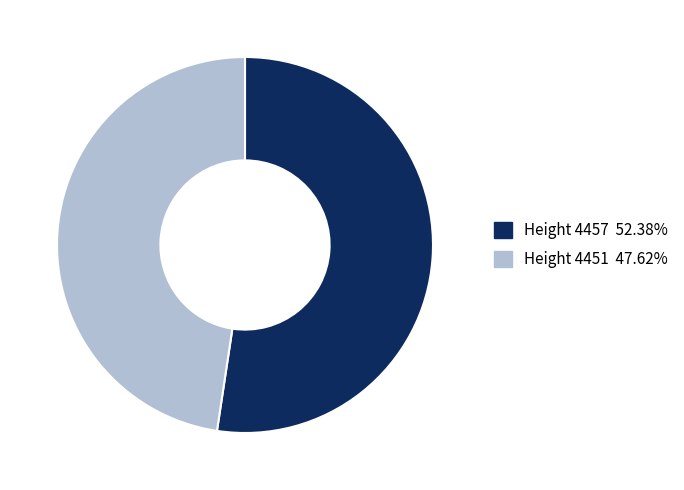

Is there a majority slice in this chart?

Yes